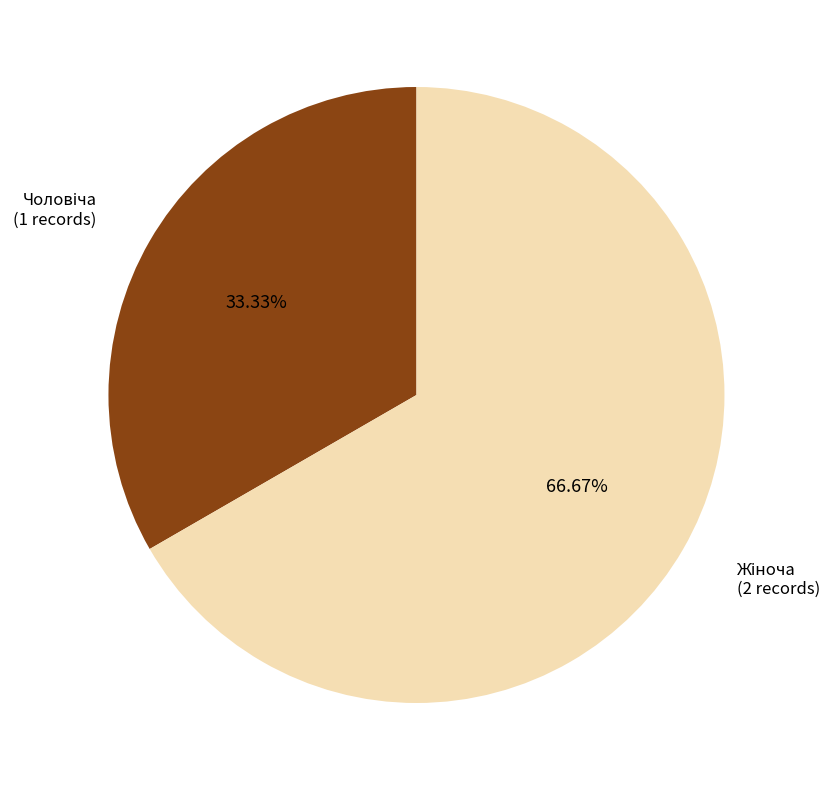

Is there a majority slice in this chart?

Yes